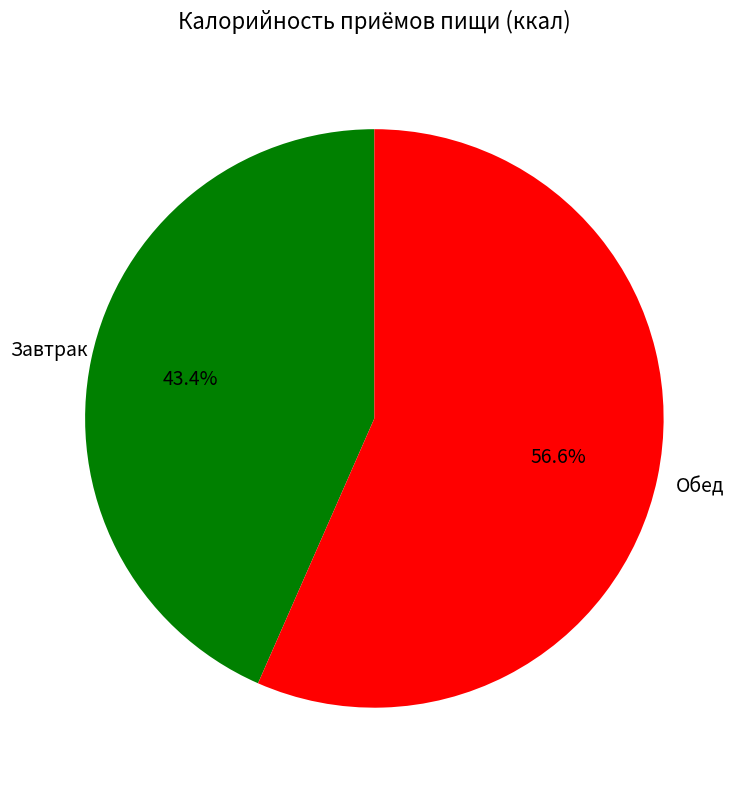

Rank the categories by value from highest to lowest.

Обед, Завтрак